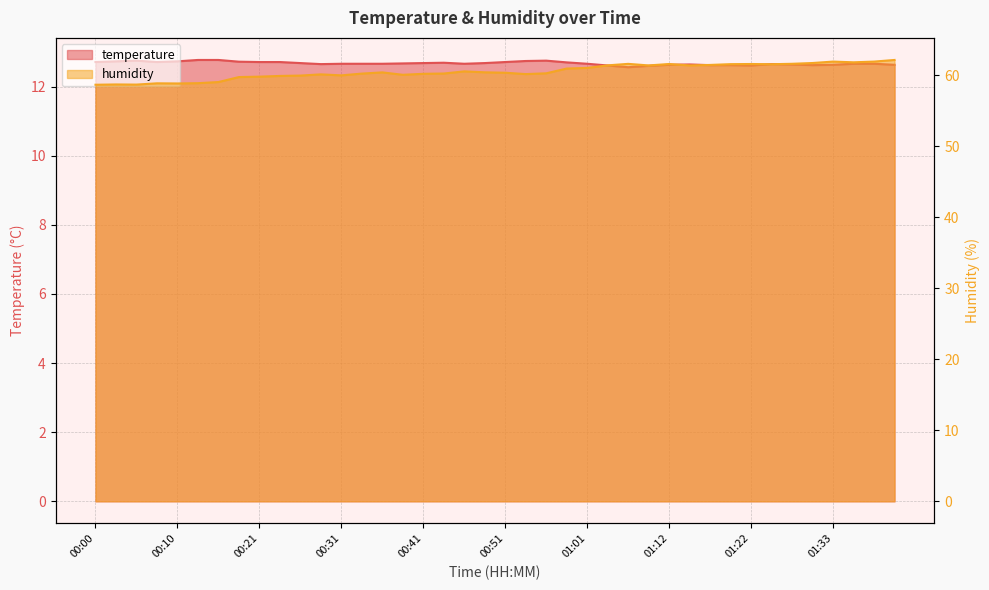

What is the sum of the humidity values at 01:20 and 00:41?

121.8